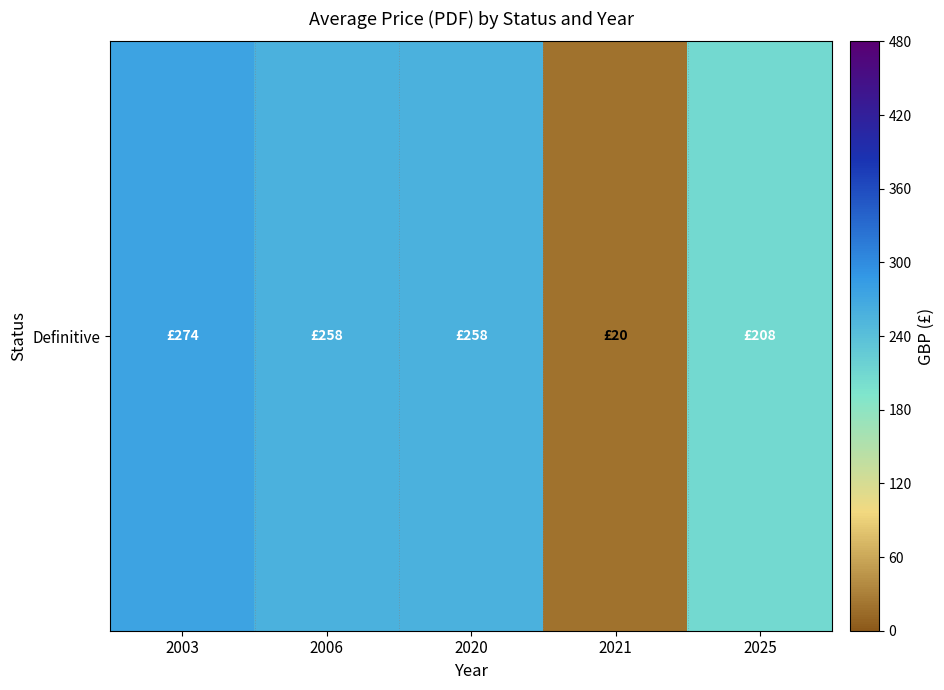

What is the smallest value displayed?

20.0